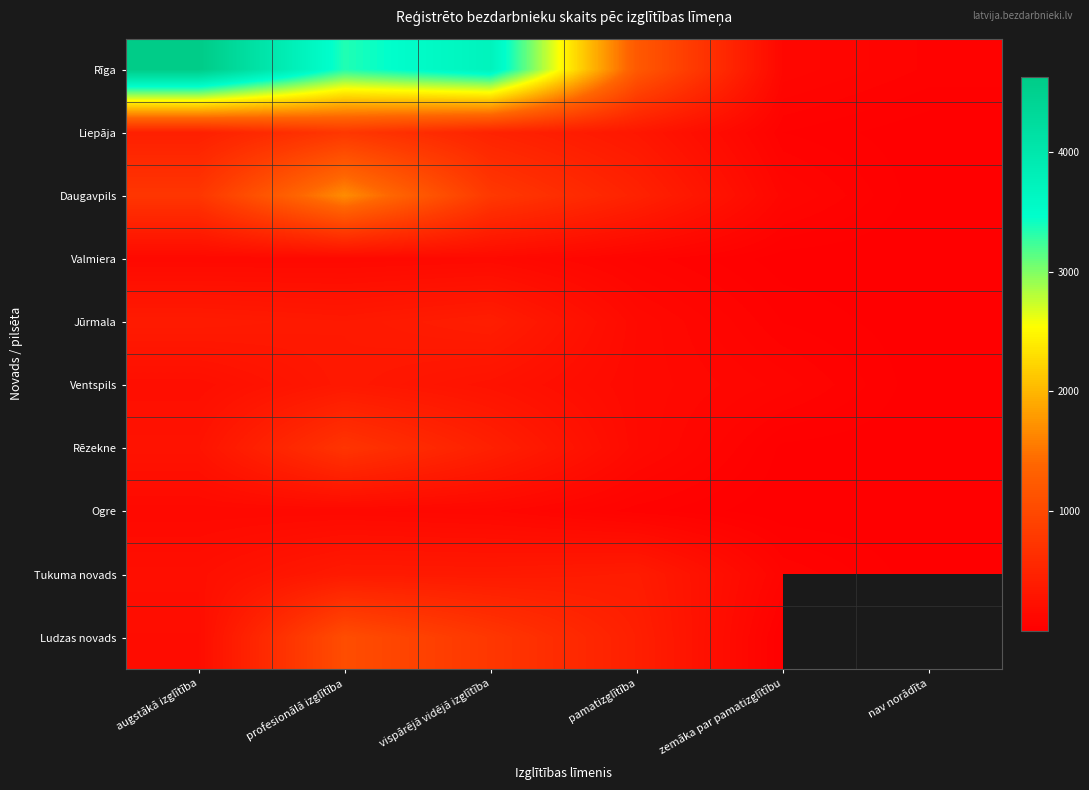

Which label corresponds to the smallest value in the chart?

nav norādīta